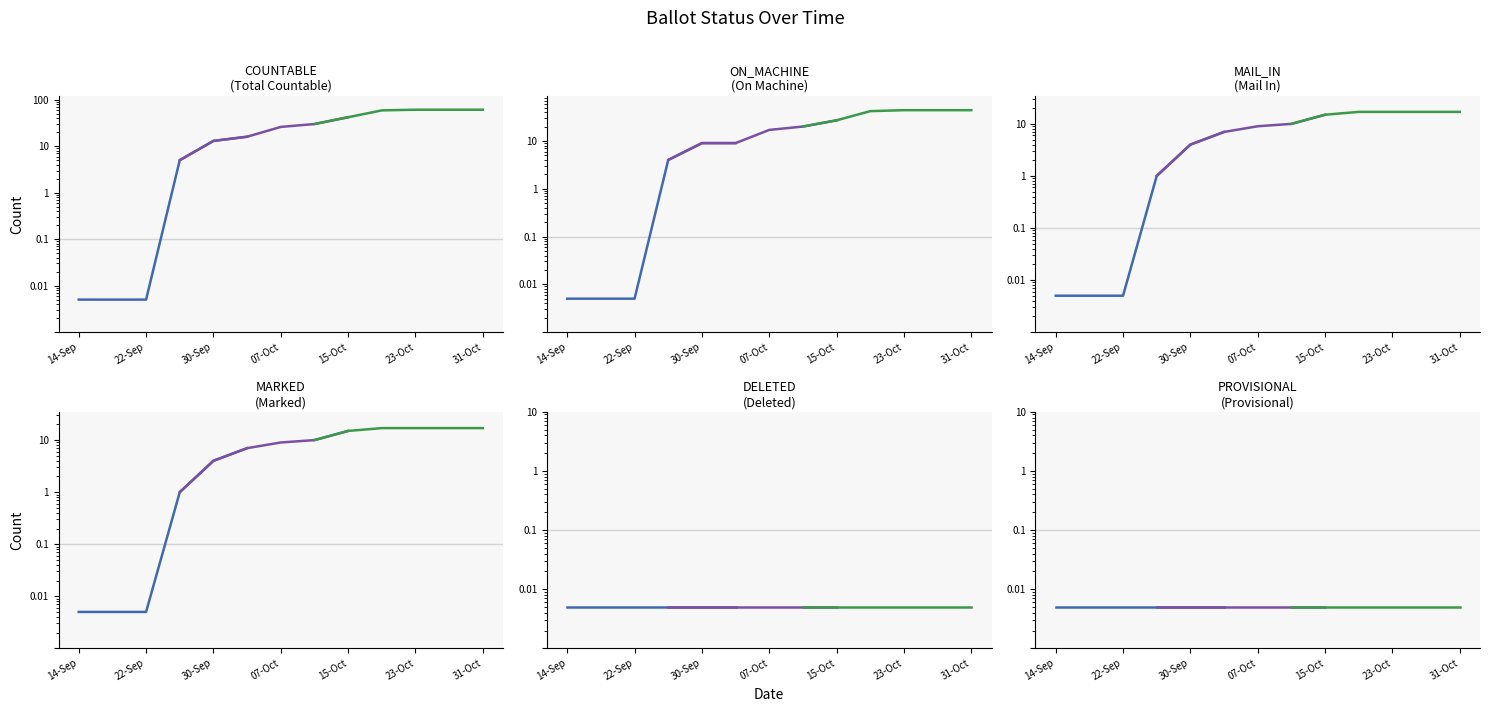

What is the label of the 3rd point from the left?

30-Sep